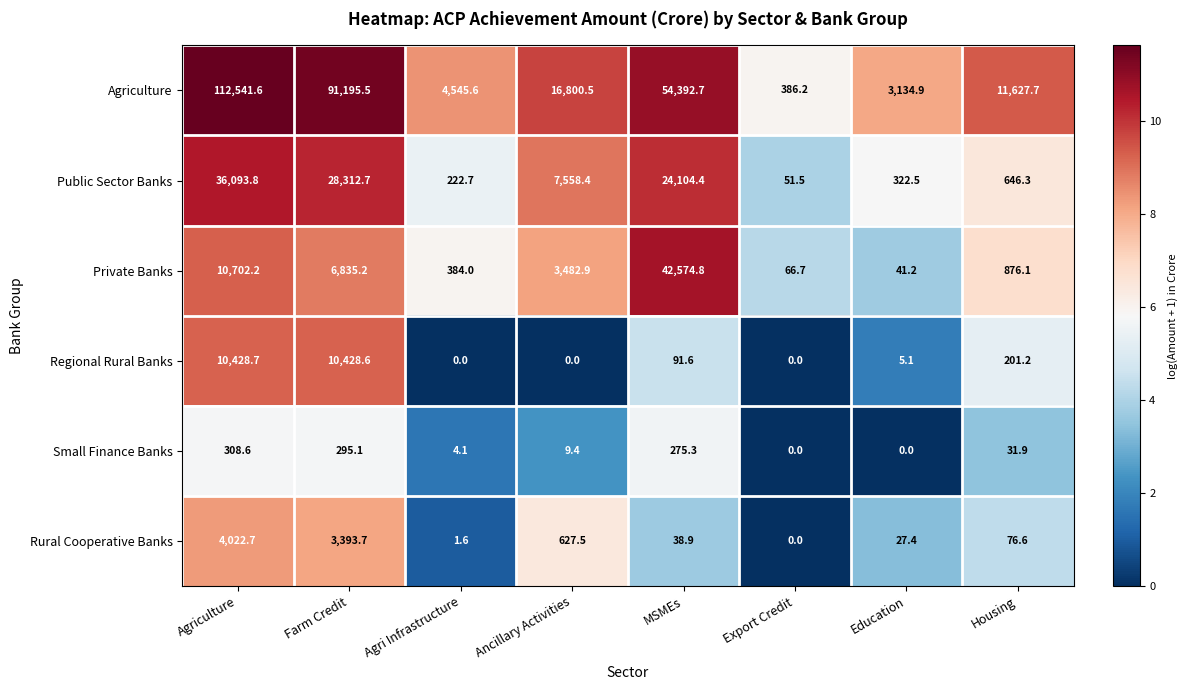

At which category is the sum across all series the highest?

Agriculture